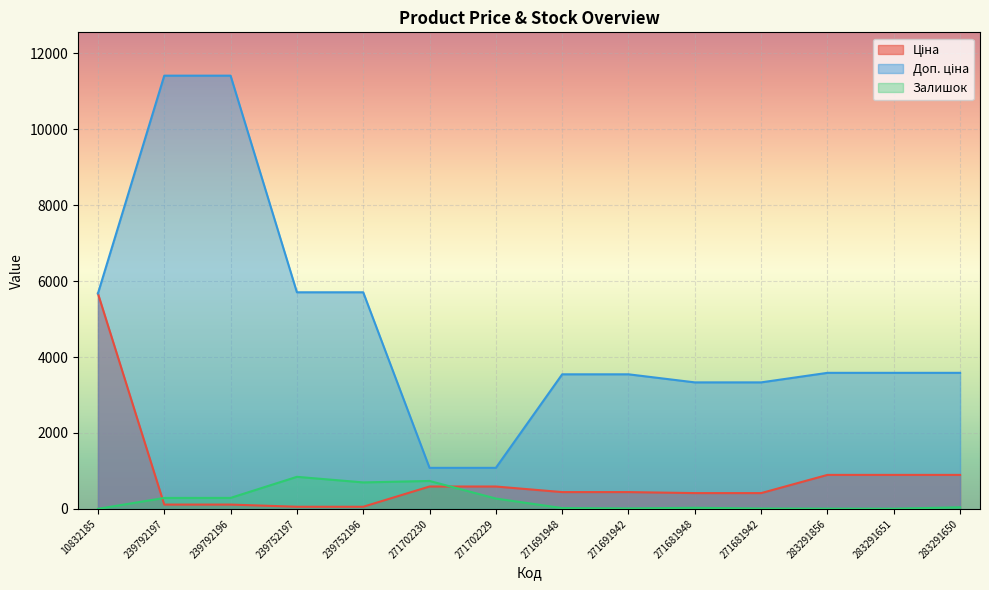

Which series has the largest total across all categories?

Доп. ціна